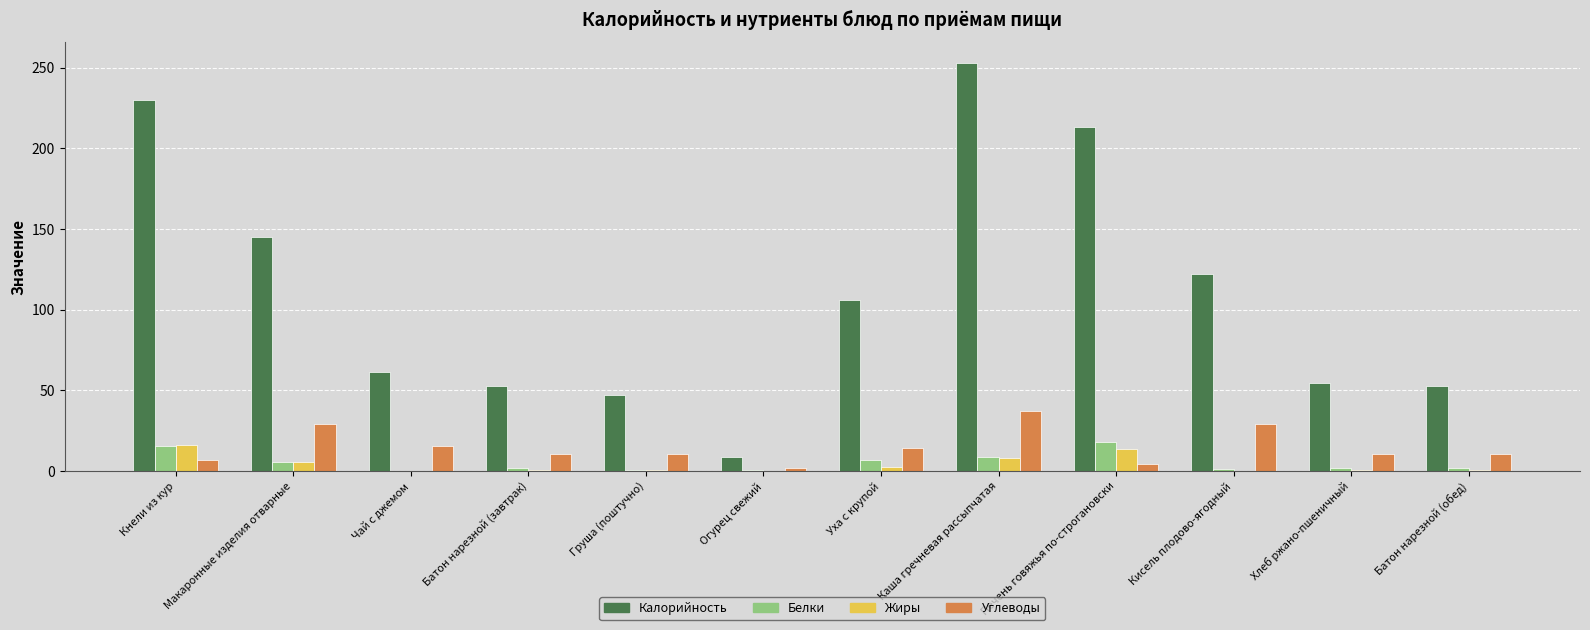

Which series has the largest range (max minus min)?

Калорийность